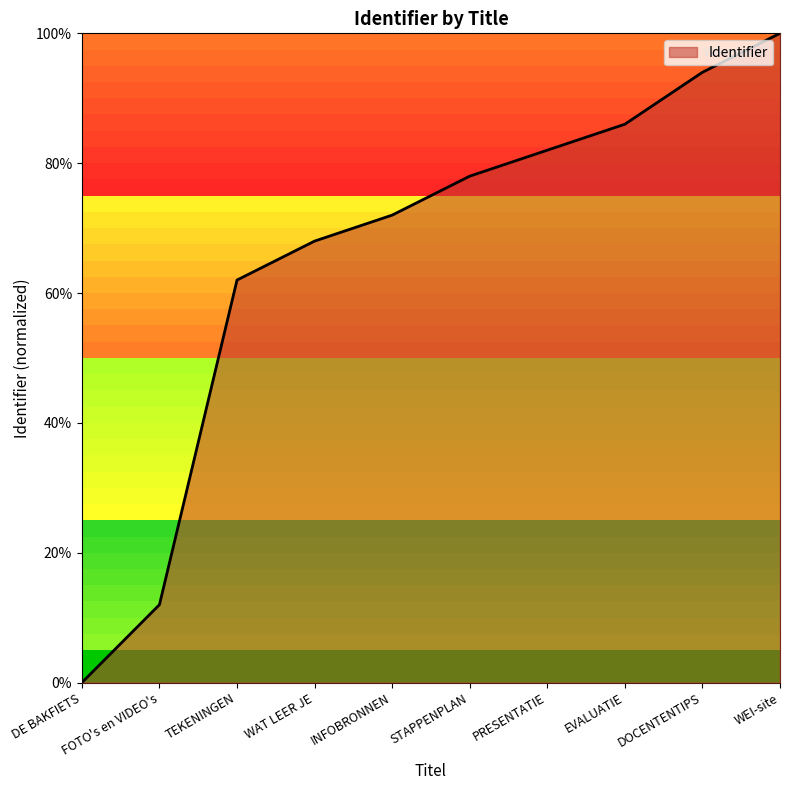

Reading left to right, transcribe all the data shown in this chart.

0	12	62	68	72	78	82	86	94	100